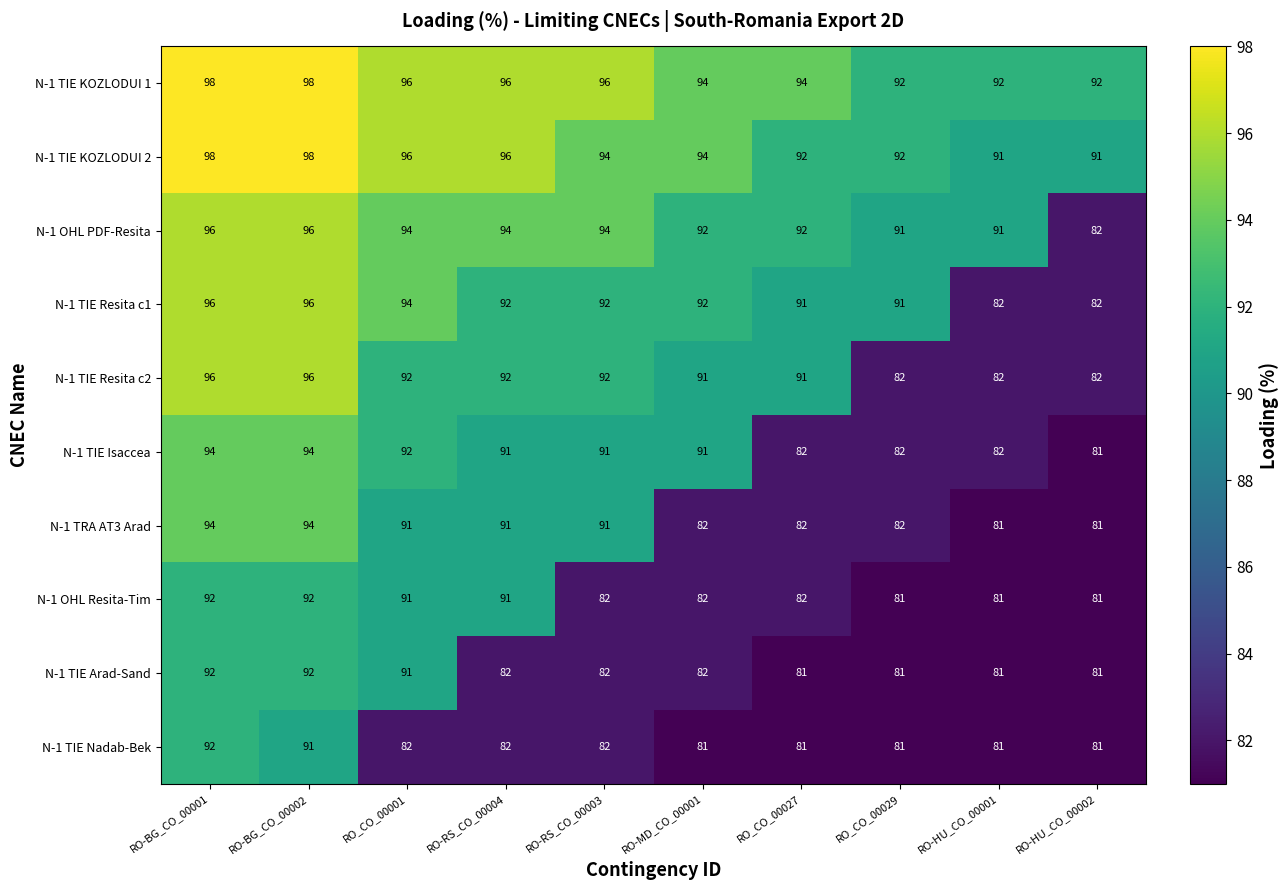

True or false: N-1 TIE KOZLODUI 1 has a value of 159 at RO-MD_CO_00001.

False